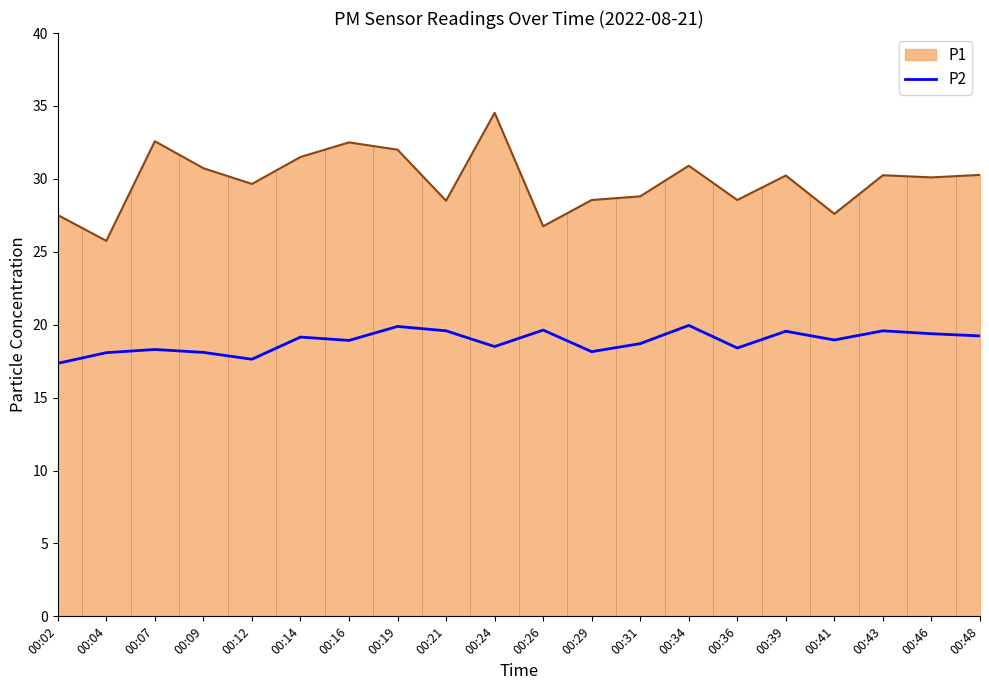

What is the lowest value of the P2 series?

17.4